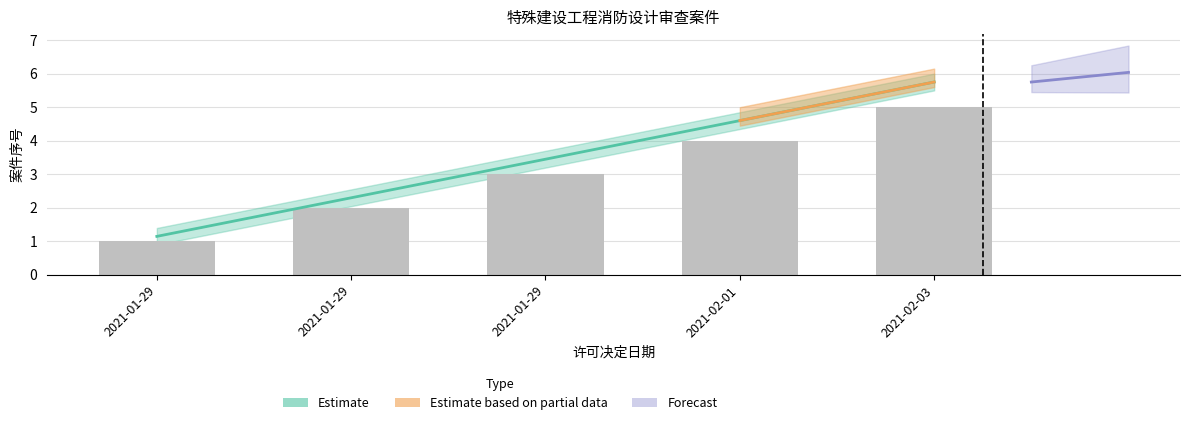

What is the label of the 4th bar from the right?

2021-01-29